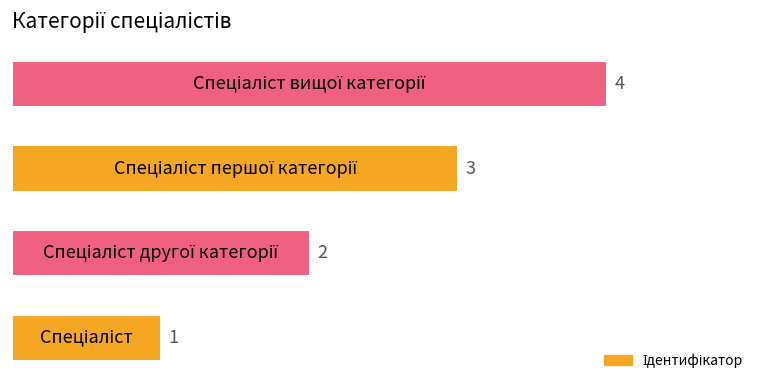

Count the values in the range 2 to 4.

3